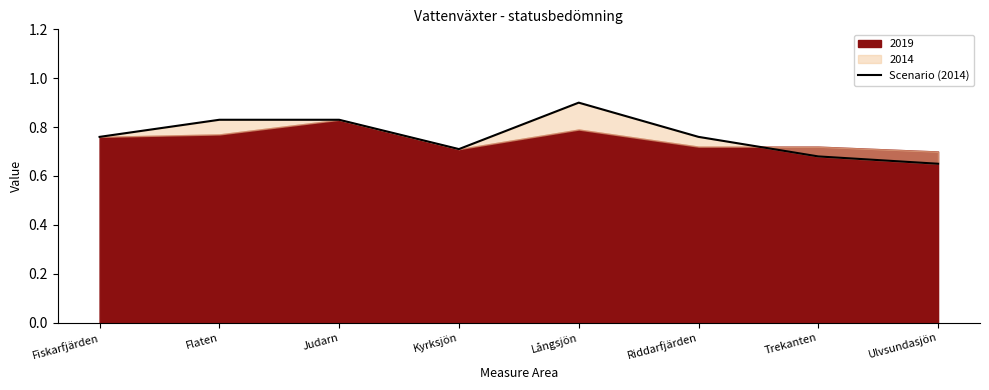

Reading left to right, extract all data points from this chart.

Fiskarfjärden=0.8	Flaten=0.8	Judarn=0.8	Kyrksjön=0.7	Långsjön=0.9	Riddarfjärden=0.8	Trekanten=0.7	Ulvsundasjön=0.7